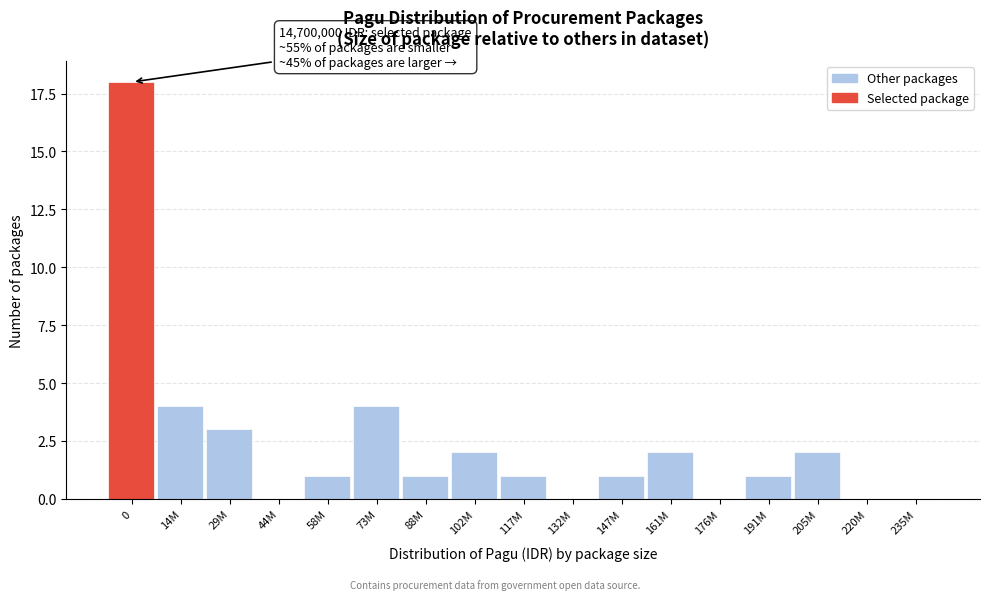

Reading left to right, transcribe all the data shown in this chart.

0=18	14M=4	29M=3	44M=0	58M=1	73M=4	88M=1	102M=2	117M=1	132M=0	147M=1	161M=2	176M=0	191M=1	205M=2	220M=0	235M=0